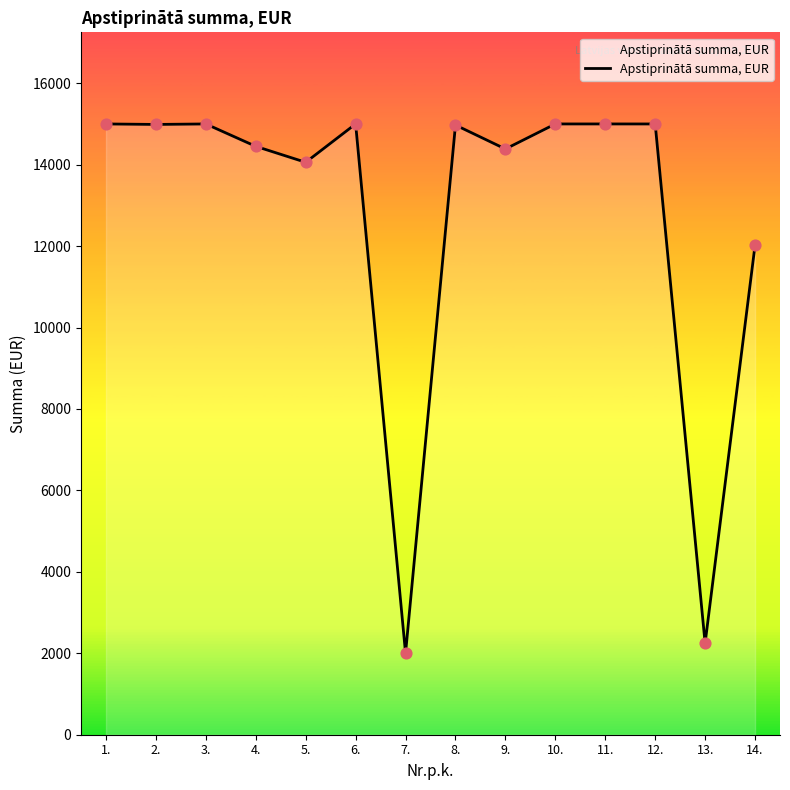

Which has a higher value, 5. or 4.?

4.